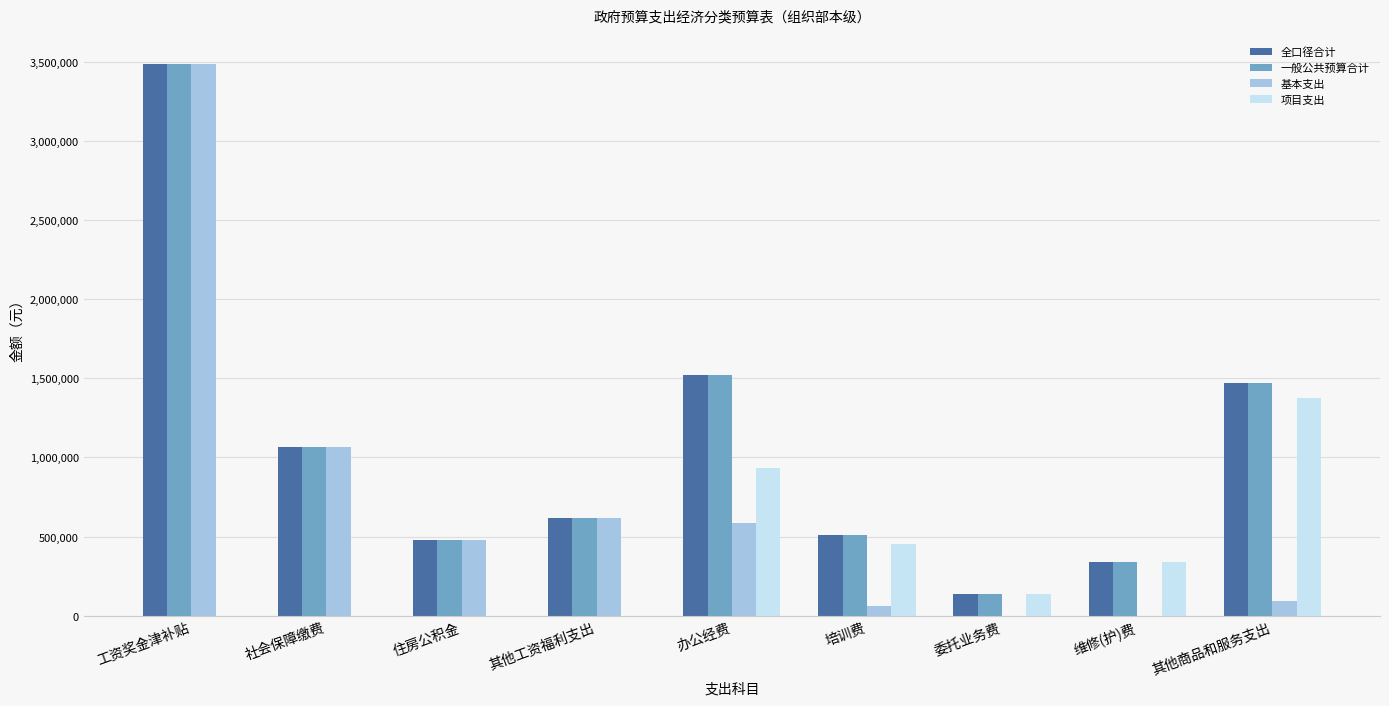

Read the 全口径合计 value at 社会保障缴费.

1066021.6